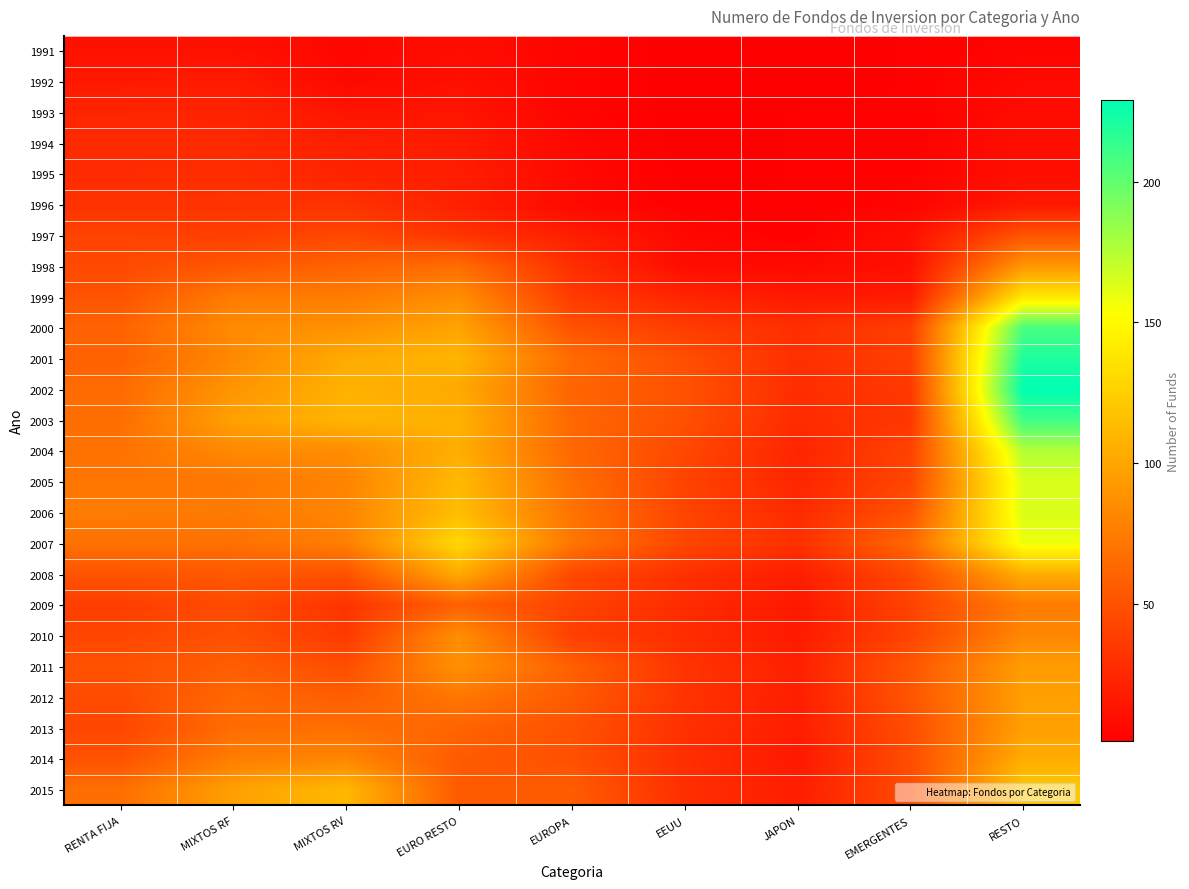

What is the difference between the highest and lowest values at EEUU?

49